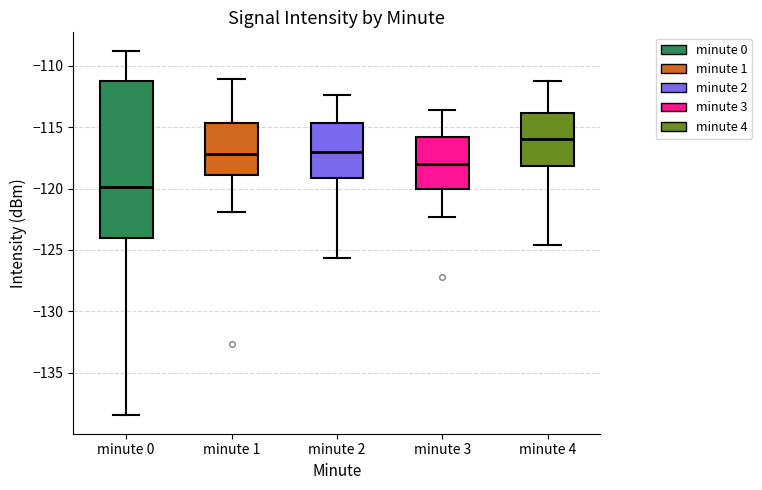

Where does the upper whisker of the box for minute 2 end on the y-axis? The values are not printed on the chart, so give them approximately, as read against the axis.

-112.5